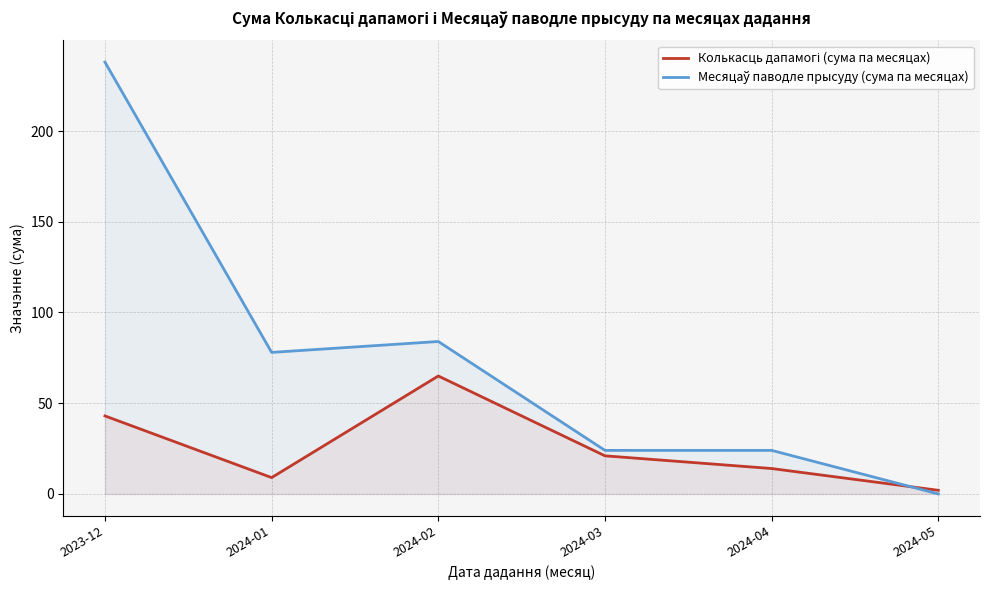

Reading right to left, list all the values displayed in this chart.

Колькасць дапамогі (сума па месяцах): 2	14	21	65	9	43
Месяцаў паводле прысуду (сума па месяцах): 0	24	24	84	78	238